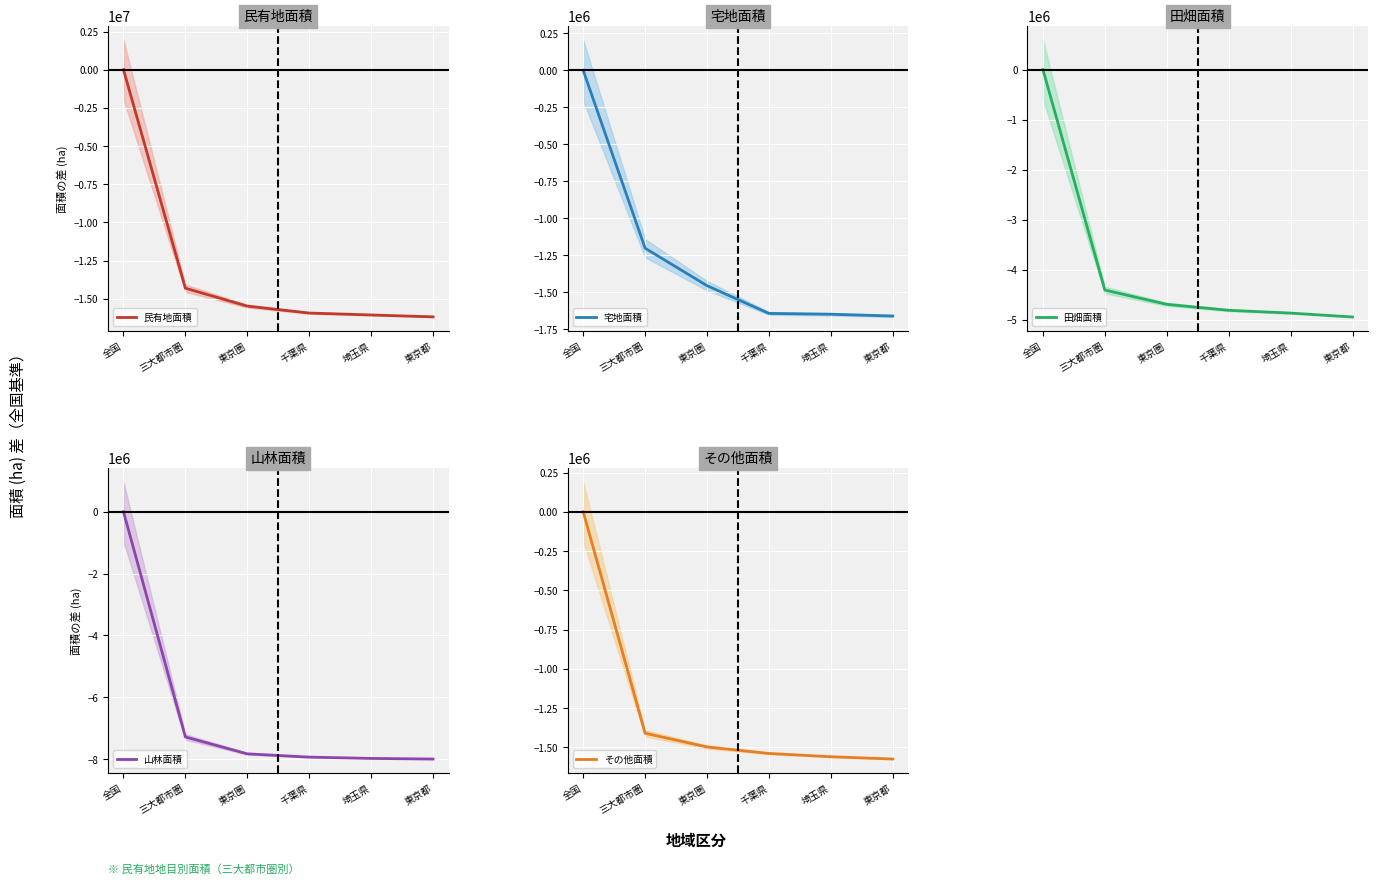

What position from the right is 千葉県?

3